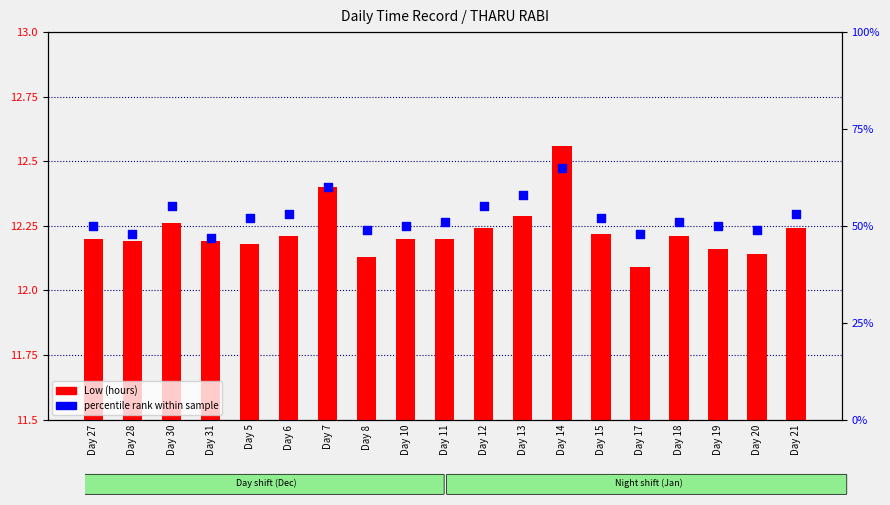

What are all the series names shown in the legend?

Low (hours), percentile rank